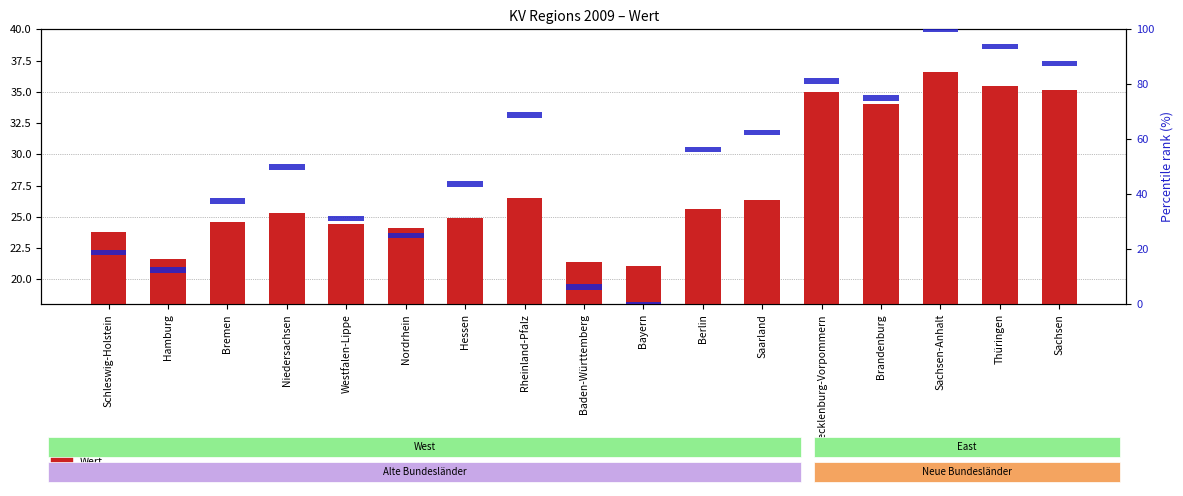

The value of Wert (primary axis) at Rheinland-Pfalz is 26.5. True or false?

True